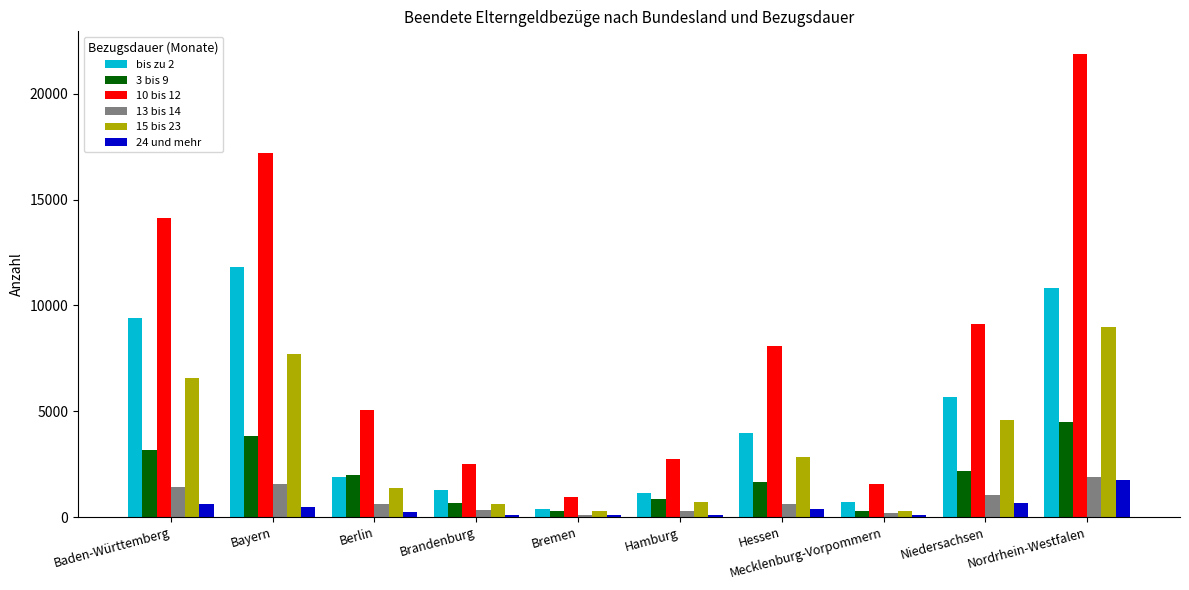

What is the label of the 5th bar from the left?

Bremen